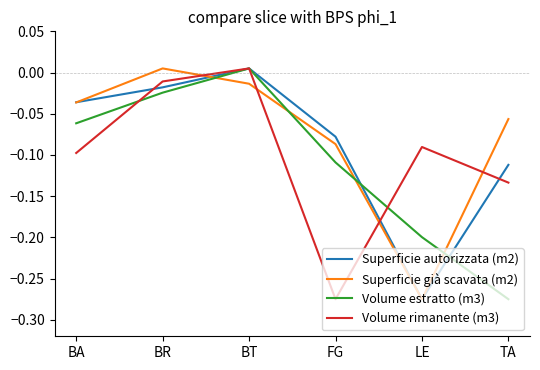

Rank the series by their average value, from lowest to highest.

Volume estratto (m3), Volume rimanente (m3), Superficie autorizzata (m2), Superficie già scavata (m2)